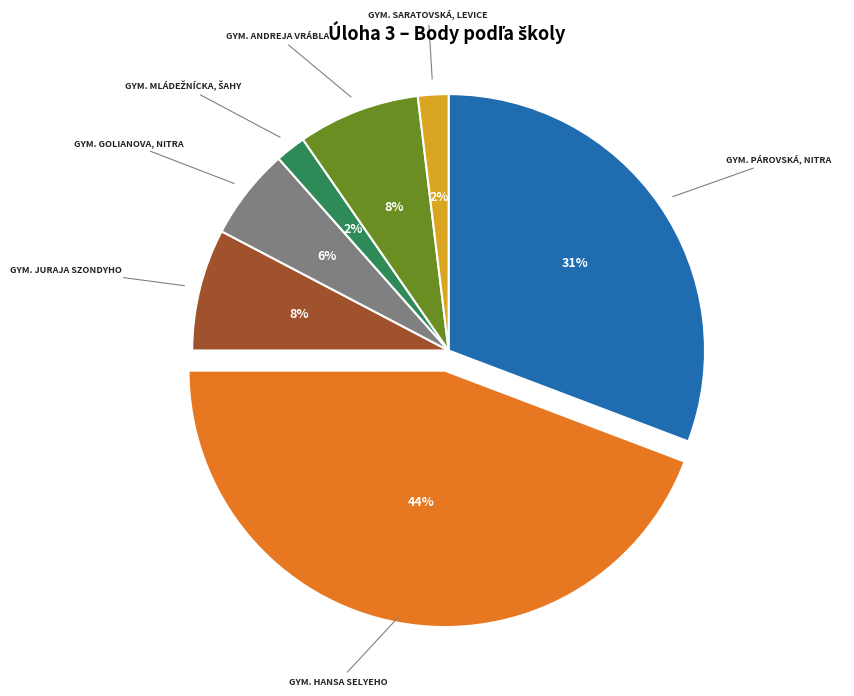

To the nearest percent, what is the average slice percentage?

14%